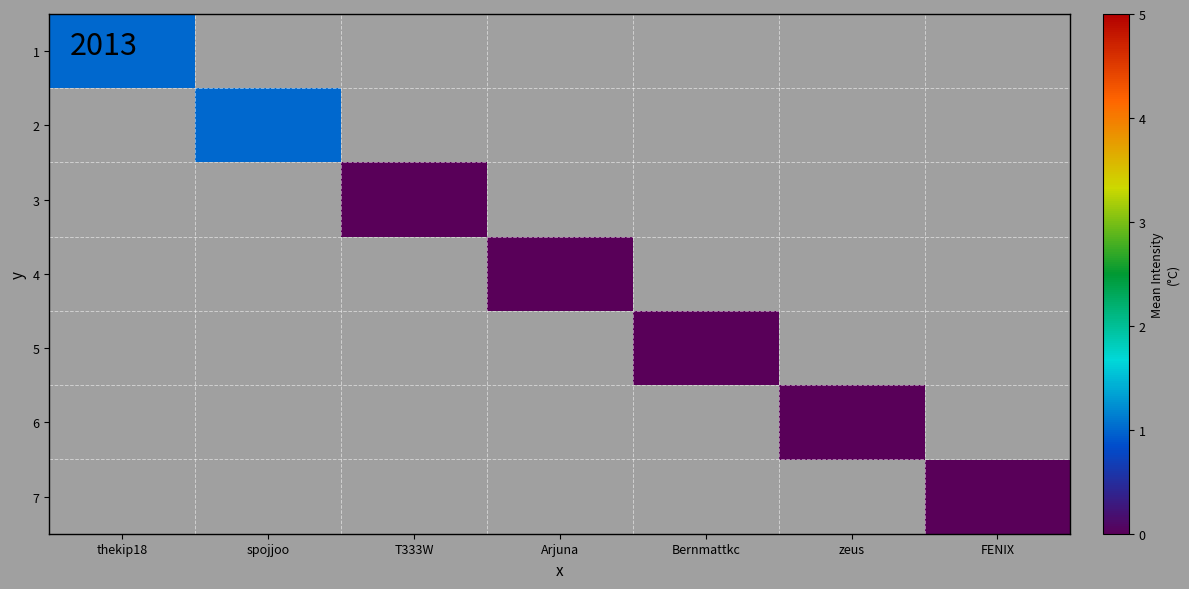

At which label is 1 closest to 1?

thekip18